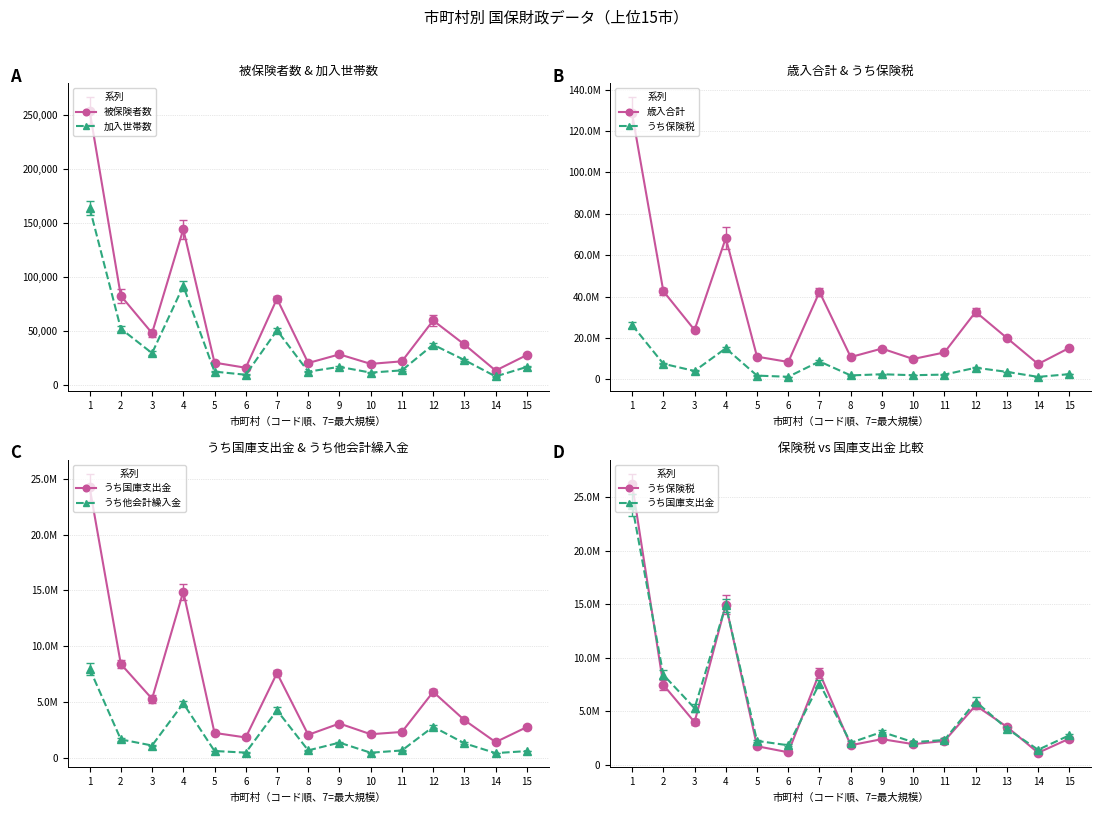

At which label does うち国庫支出金 first exceed 3080157?

1